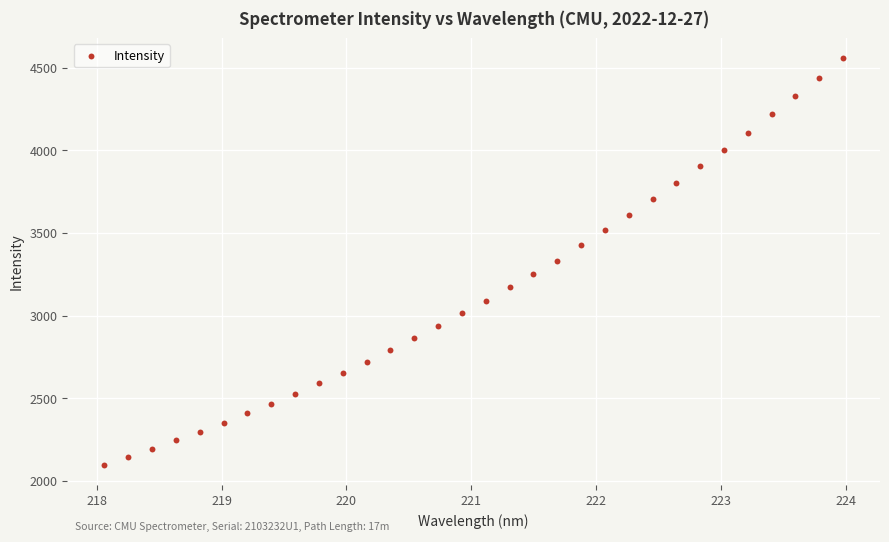

What is the range of Y values (max minus min)?

2461.6